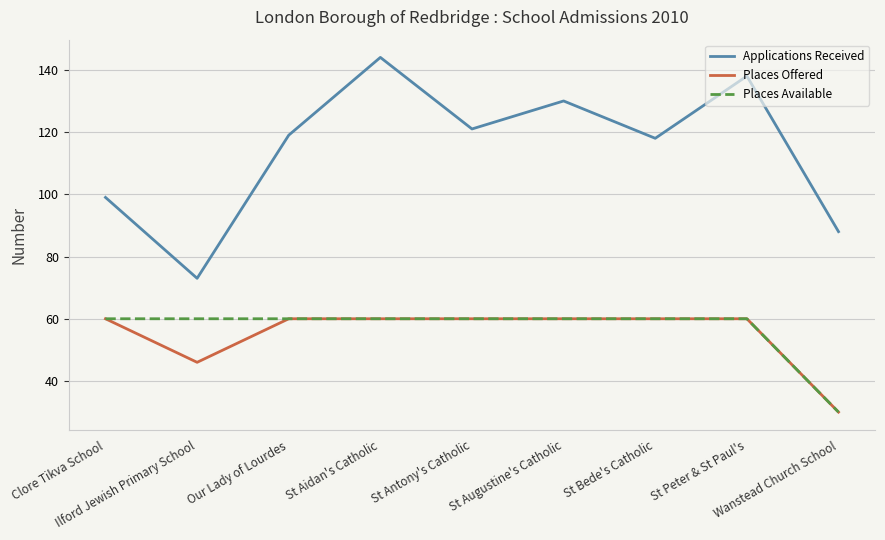

True or false: Applications Received and Places Available cross at least once.

False